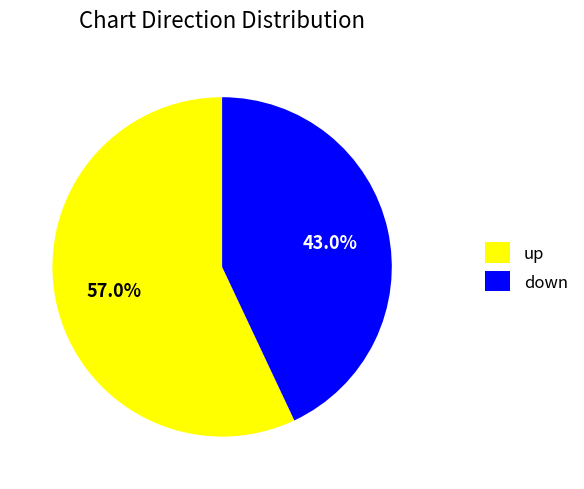

How many slices are in this pie chart?

2